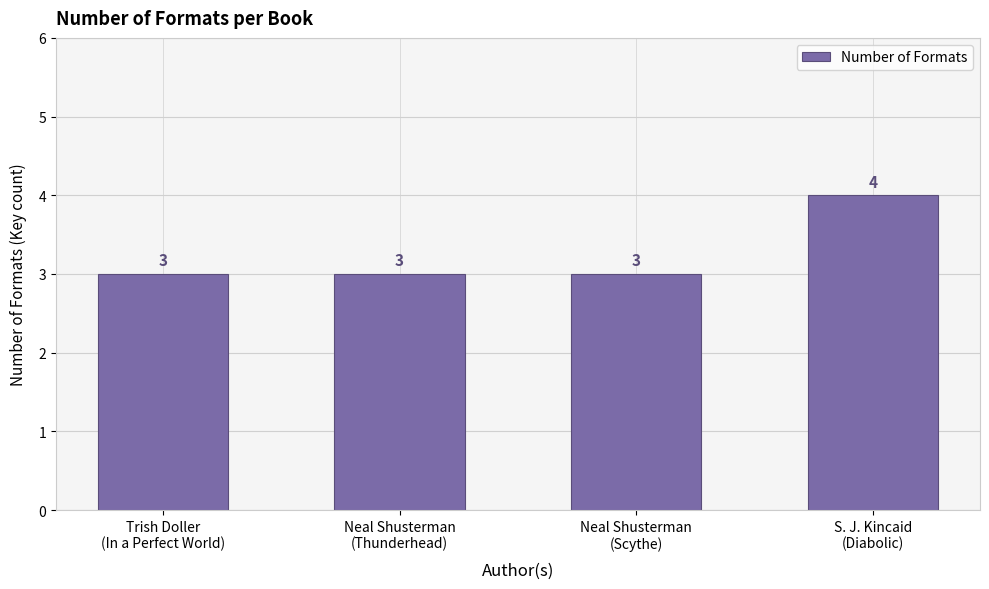

What is the greatest value displayed?

4